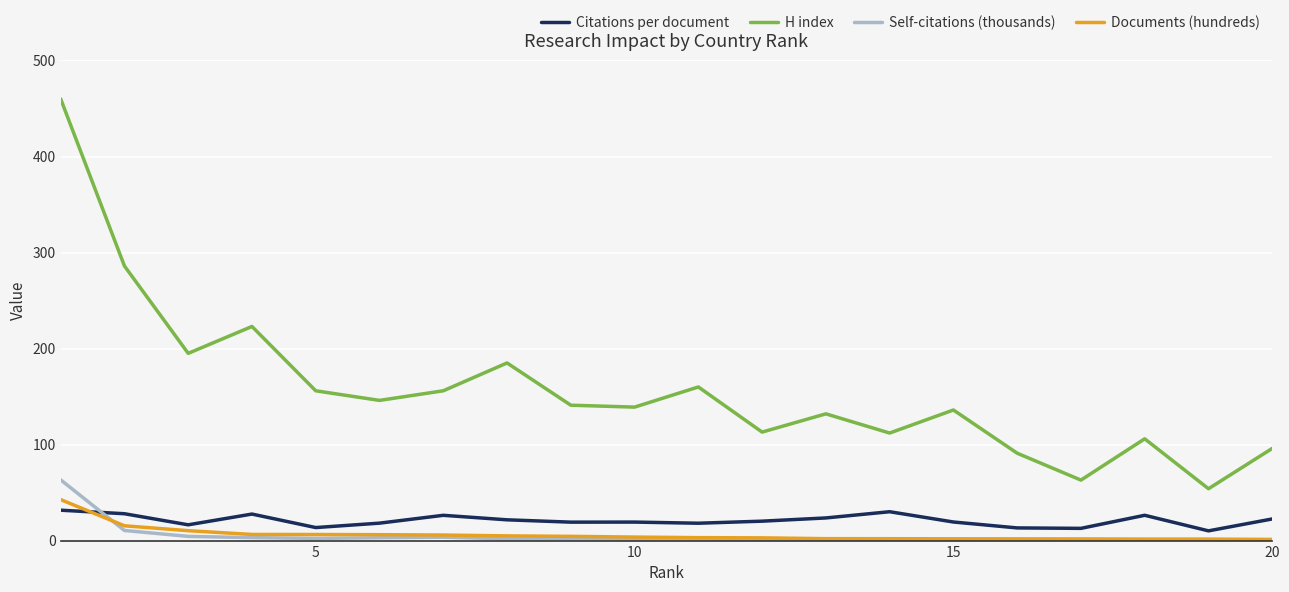

What is the minimum value for H index?

54.0